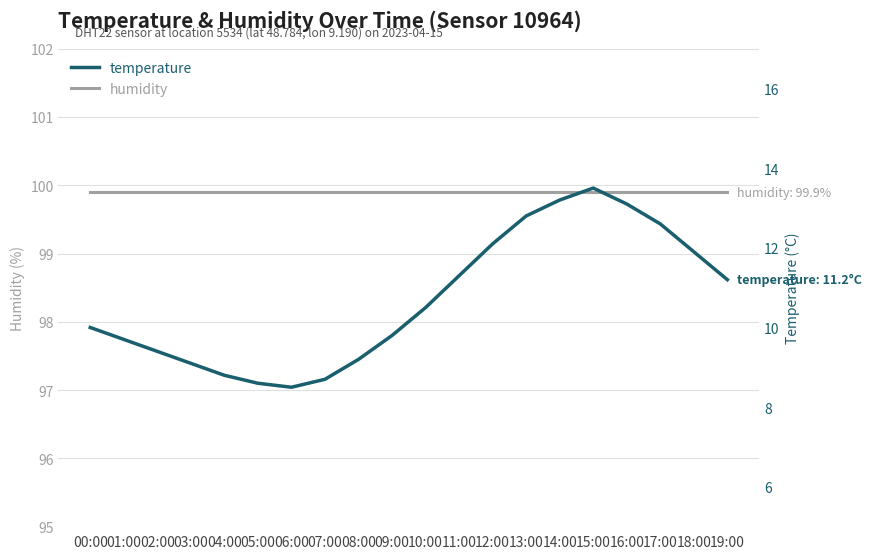

What is the label of the 12th point from the left?

11:00